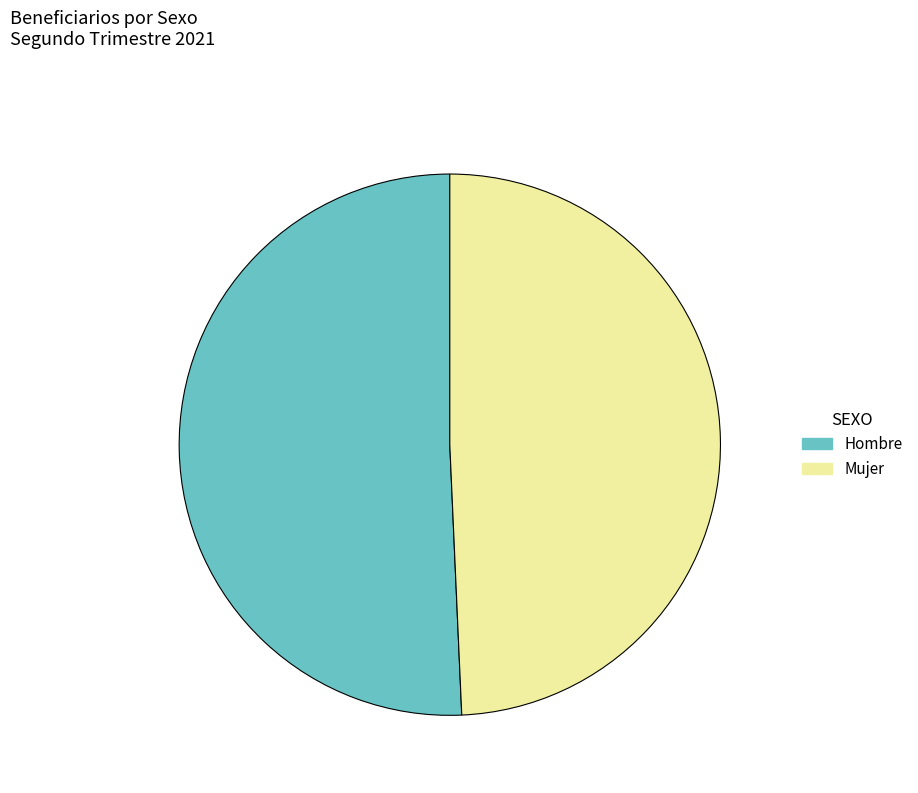

True or false: Hombre accounts for 60% of the total.

False